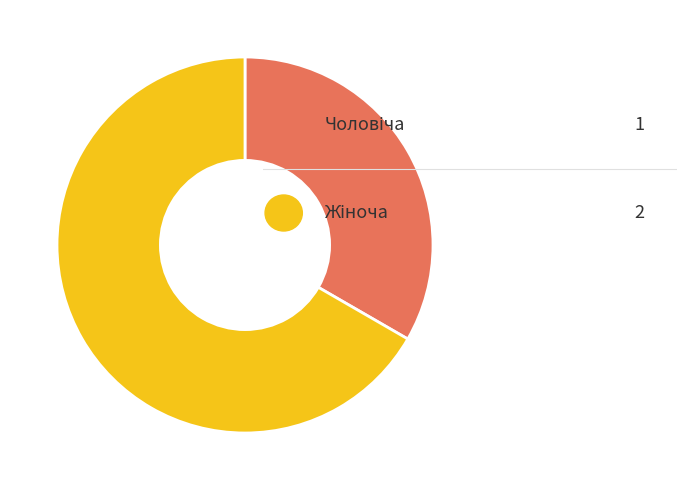

Is there any slice that represents more than half of the pie?

Yes